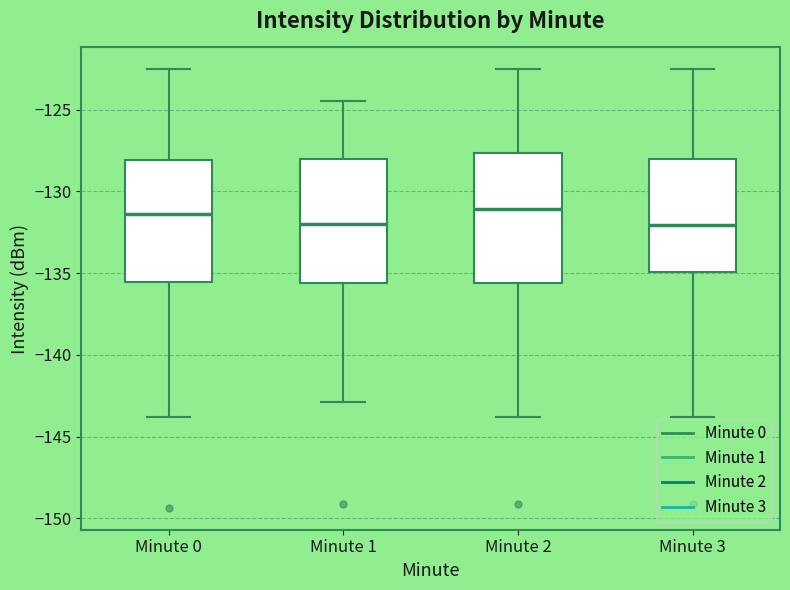

Reading left to right, read every box against the y-axis: the position of its median line, the range the box covers, and the ends of its whiskers. The values are not printed on the chart, so give them approximately, as read against the axis.

Minute 0: median -131.5, box -135.5 to -128.0, whiskers -144.0 to -122.5
Minute 1: median -132.0, box -135.5 to -128.0, whiskers -143.0 to -124.5
Minute 2: median -131.0, box -135.5 to -127.5, whiskers -144.0 to -122.5
Minute 3: median -132.0, box -135.0 to -128.0, whiskers -144.0 to -122.5